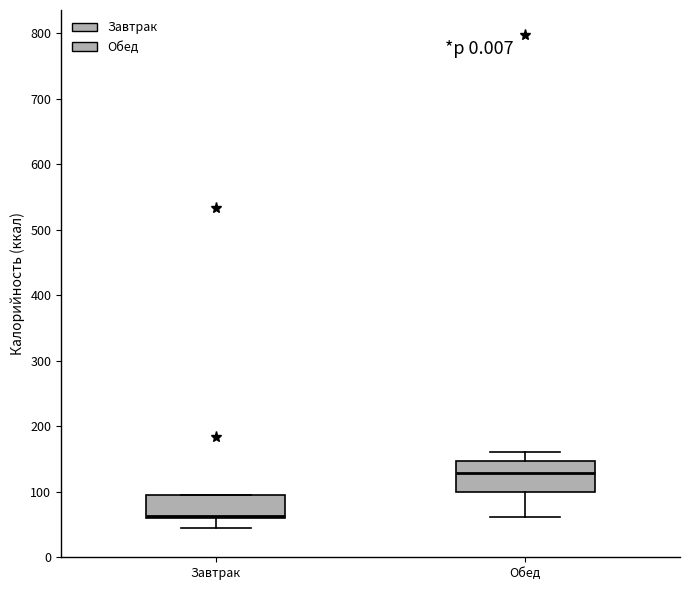

Where does the lower whisker of the box for Завтрак end on the y-axis? The values are not printed on the chart, so give them approximately, as read against the axis.

50